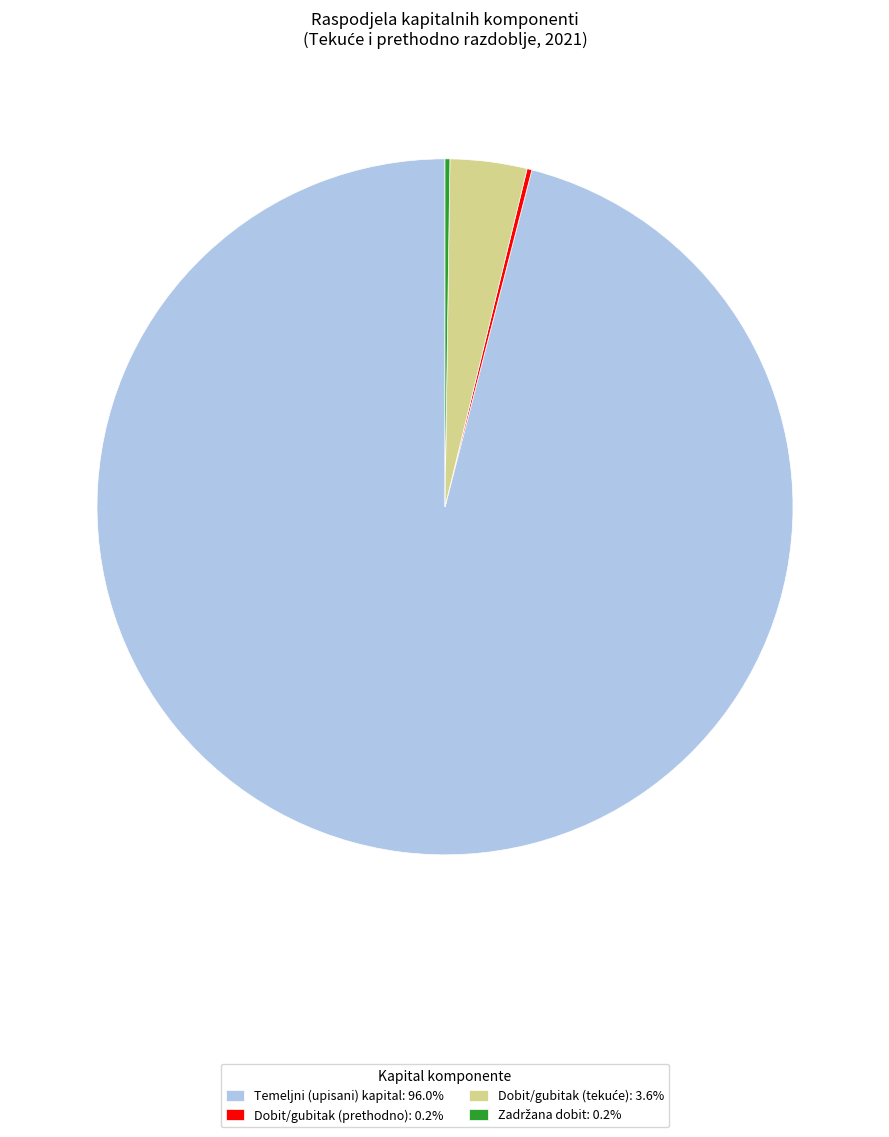

Does Temeljni (upisani) kapital: 96.0% account for over 50% of the chart?

Yes